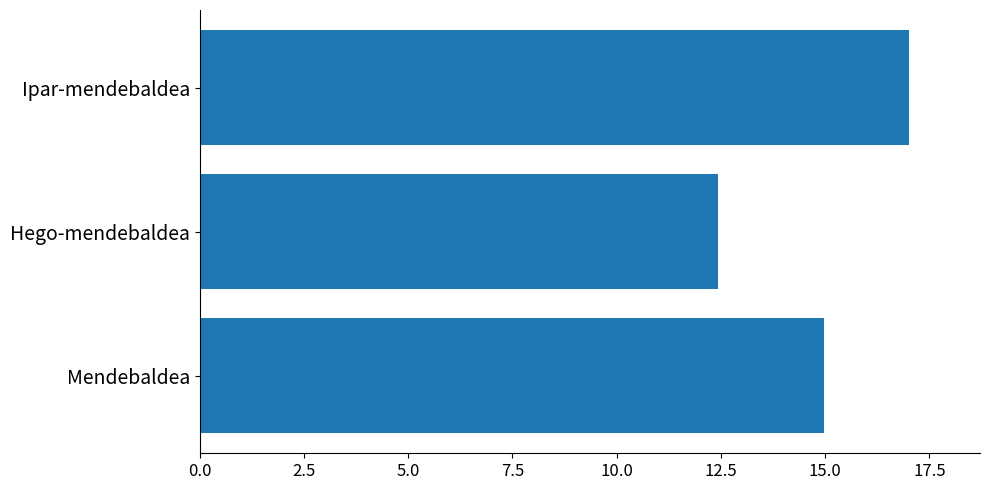

What is the maximum value shown in the chart?

17.0